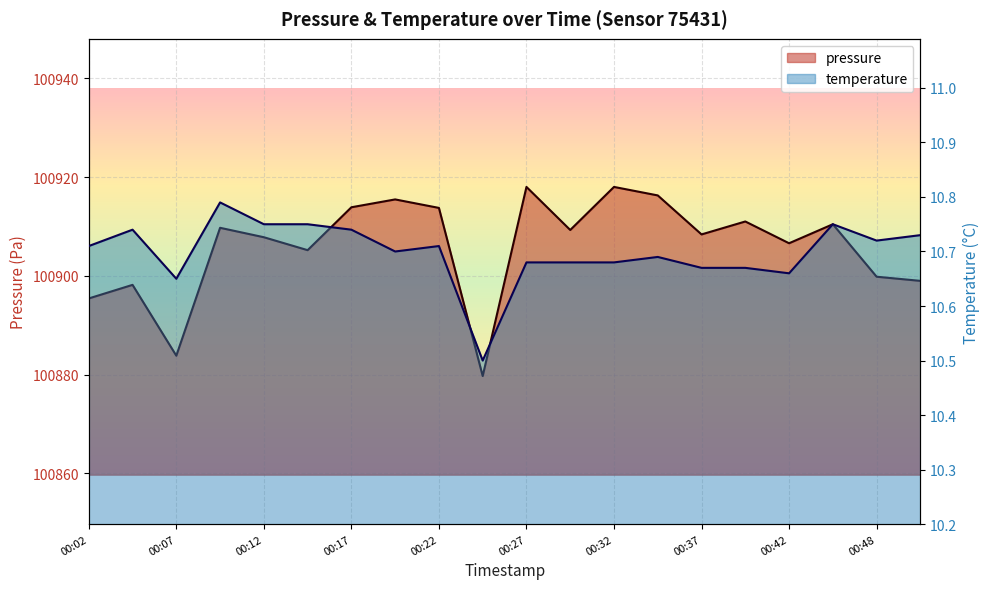

In pressure, how many points are lower than both neighbors (excluding endpoints)?

6